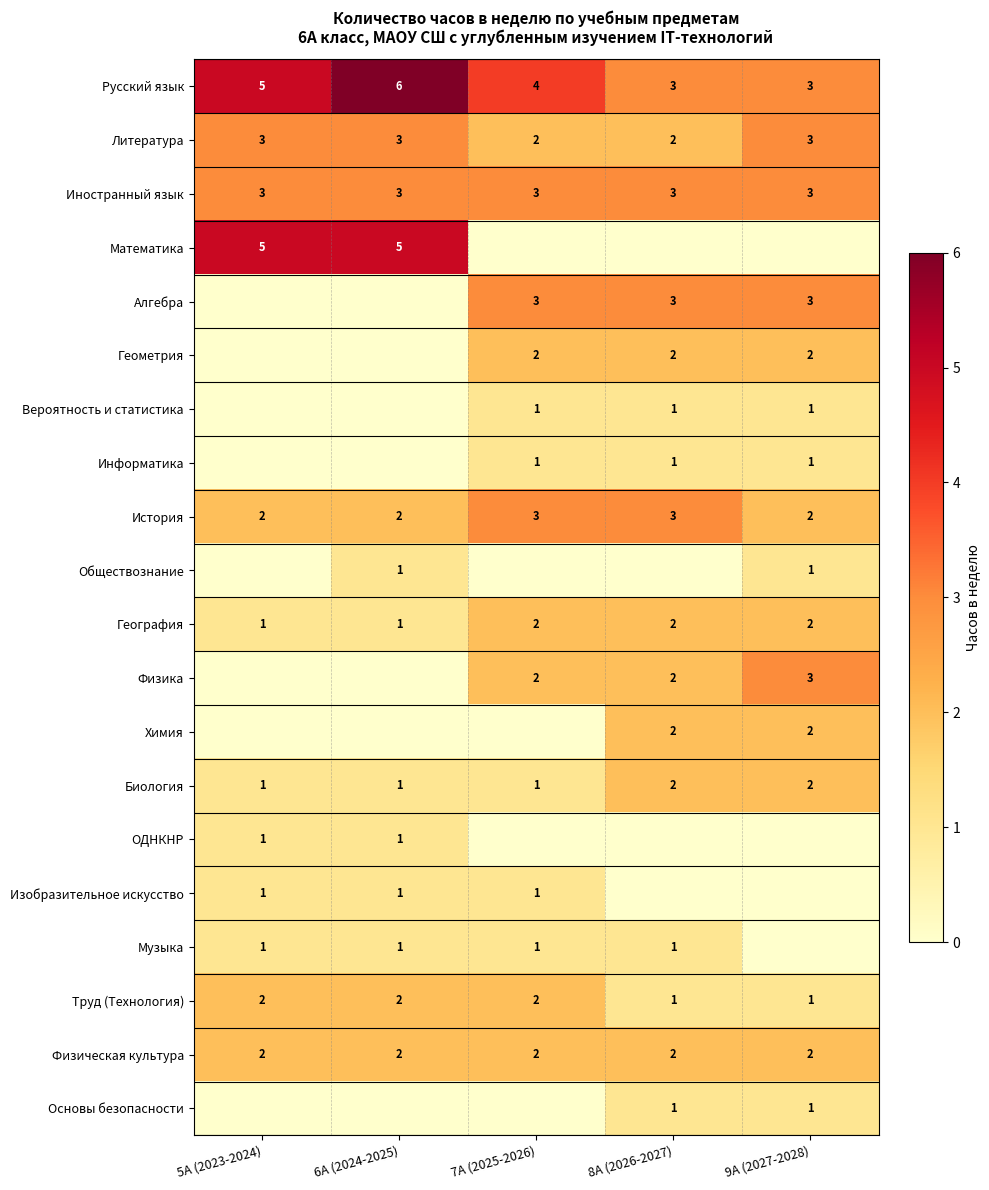

How many Биология values are between 1 and 2?

5